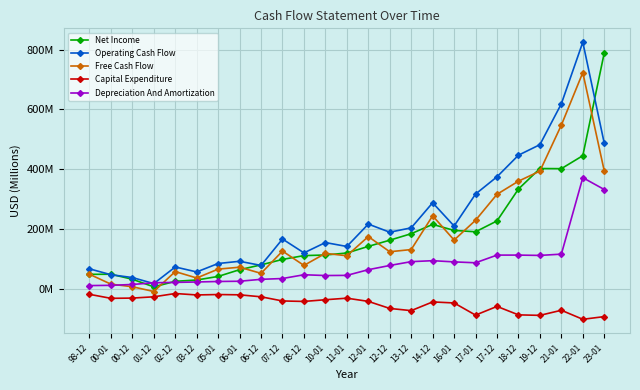

How many intersections are there between Free Cash Flow and Net Income?

15